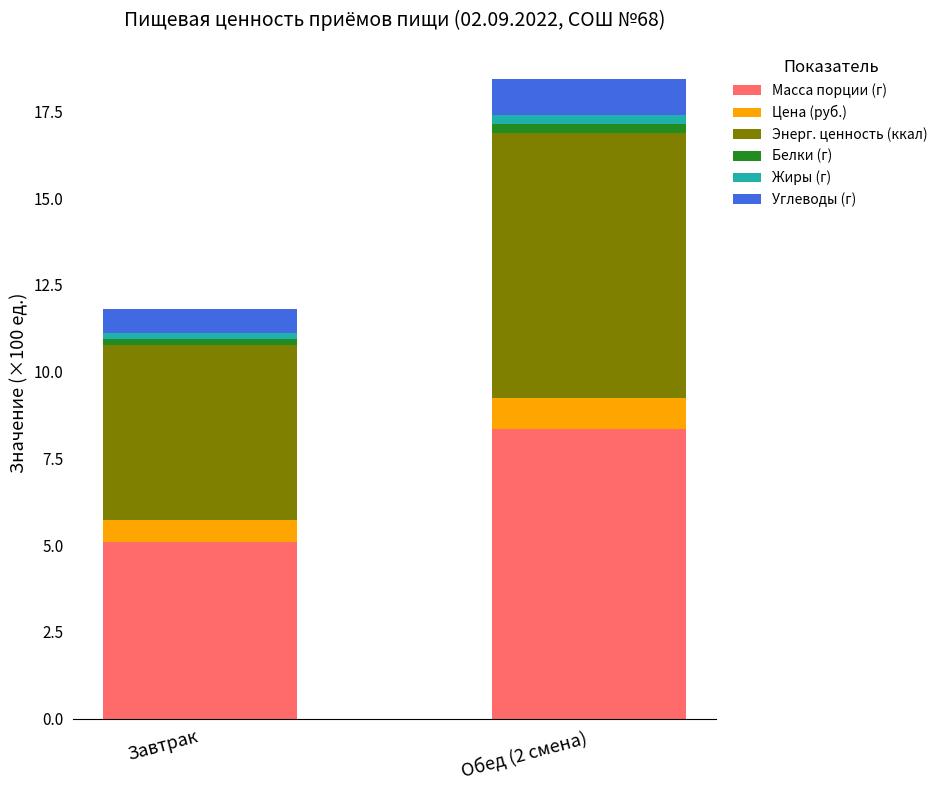

At which label does Масса порции (г) reach its peak?

Обед (2 смена)